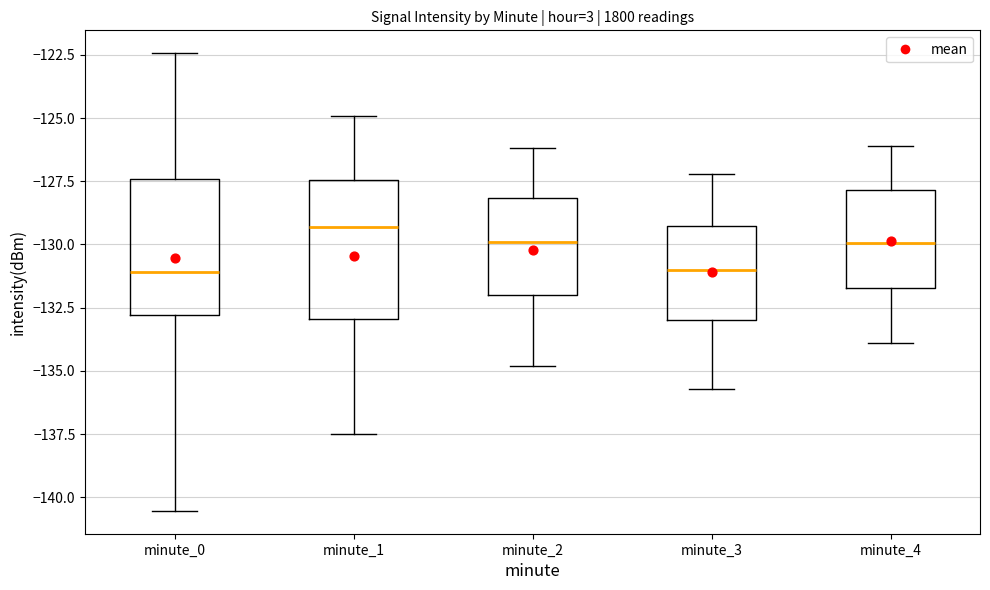

Reading left to right, transcribe this box plot: for each box, give where its median line is, the range the box spans, and where its two whiskers end, as read against the y-axis. The values are not printed on the chart, so give them approximately, as read against the axis.

minute_0: median -131.0, box -133.0 to -127.5, whiskers -140.5 to -122.5
minute_1: median -129.5, box -133.0 to -127.5, whiskers -137.5 to -125.0
minute_2: median -130.0, box -132.0 to -128.0, whiskers -135.0 to -126.0
minute_3: median -131.0, box -133.0 to -129.5, whiskers -135.5 to -127.0
minute_4: median -130.0, box -131.5 to -128.0, whiskers -134.0 to -126.0